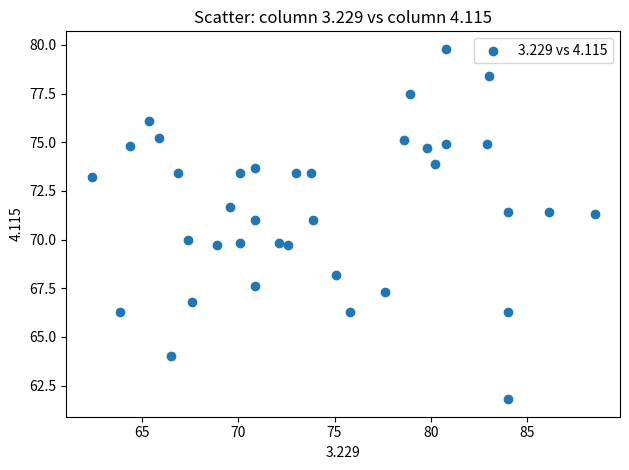

What is the range of X values (max minus min)?

26.1